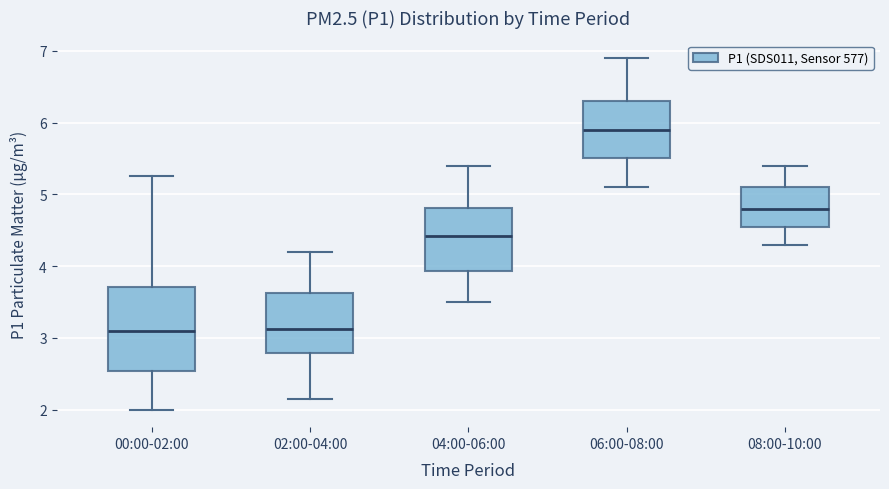

Reading left to right, read every box against the y-axis: the position of its median line, the range the box covers, and the ends of its whiskers. The values are not printed on the chart, so give them approximately, as read against the axis.

00:00-02:00: median 3.1, box 2.5 to 3.7, whiskers 2.0 to 5.3
02:00-04:00: median 3.1, box 2.8 to 3.6, whiskers 2.2 to 4.2
04:00-06:00: median 4.4, box 3.9 to 4.8, whiskers 3.5 to 5.4
06:00-08:00: median 5.9, box 5.5 to 6.3, whiskers 5.1 to 6.9
08:00-10:00: median 4.8, box 4.6 to 5.1, whiskers 4.3 to 5.4